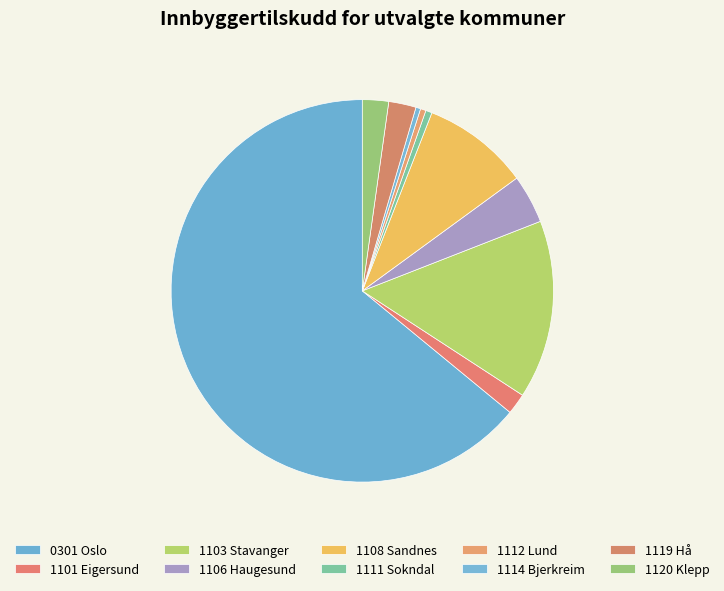

Combined, what portion of the pie is 1120 Klepp and 1108 Sandnes?

11.2%